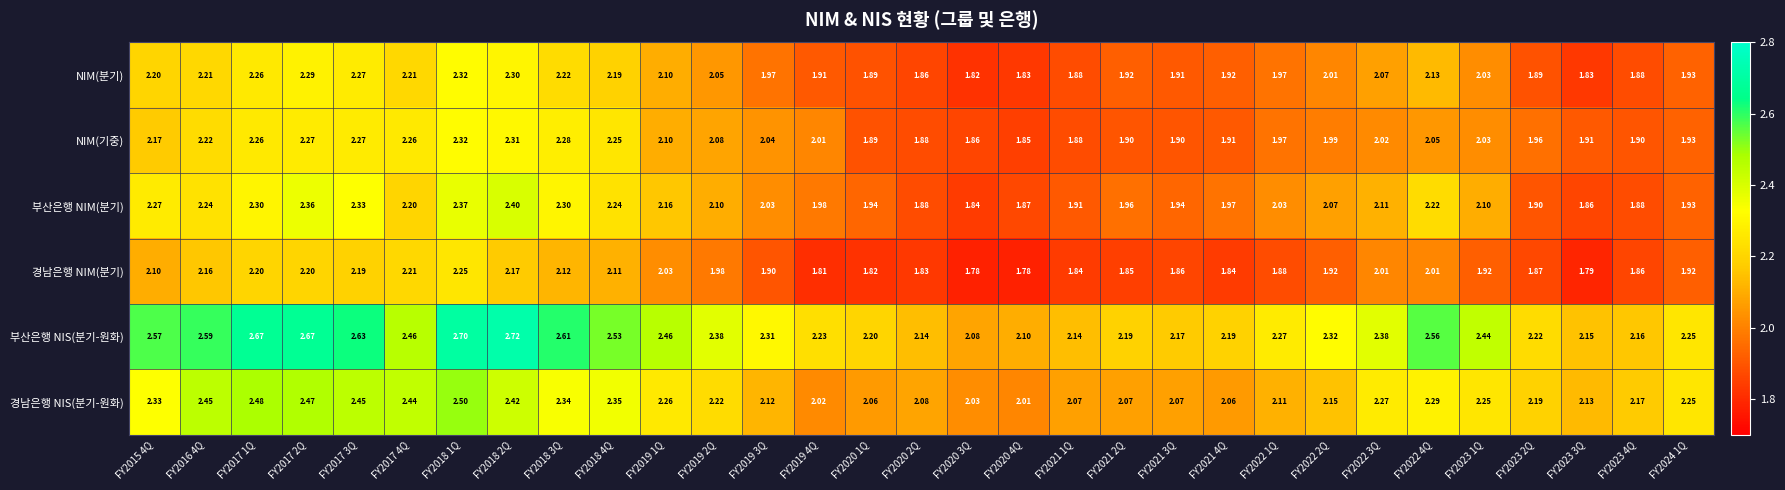

At which category is the sum across all series the highest?

FY2018 1Q